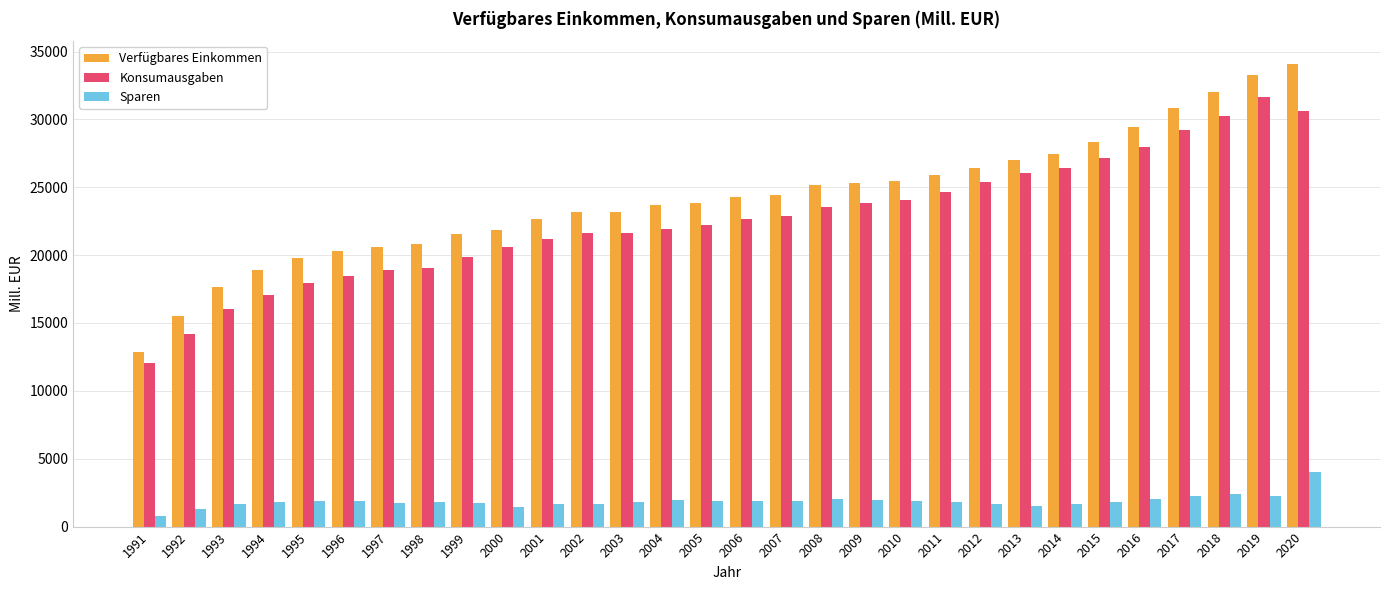

What is the average value of the Verfügbares Einkommen series?

24192